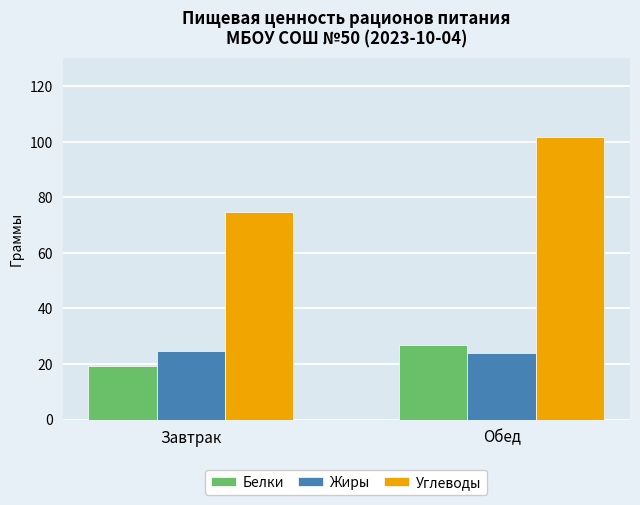

At which category is the sum across all series the highest?

Обед